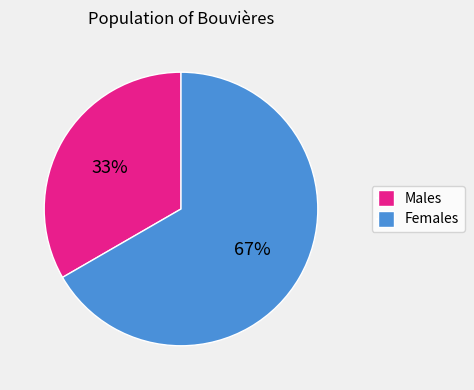

To the nearest percent, what is the average slice percentage?

50%